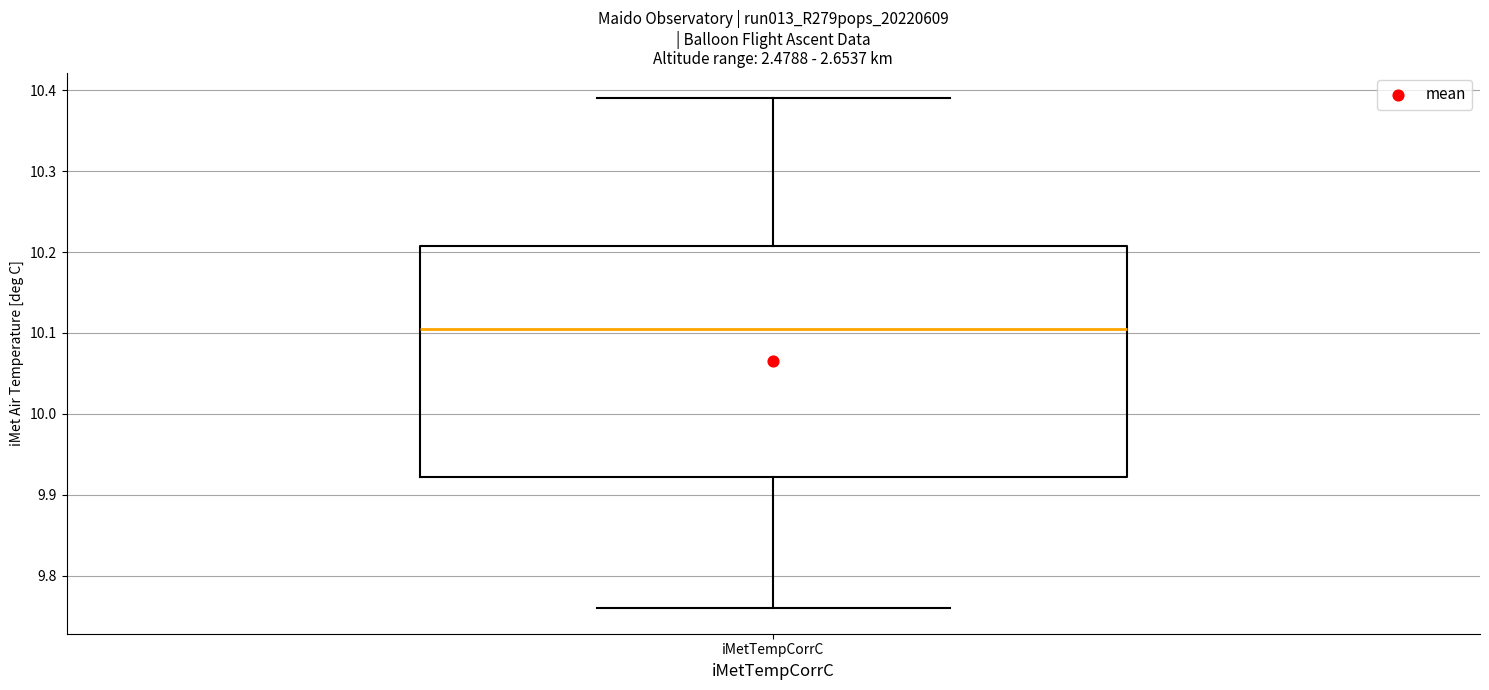

Read this box plot against the y-axis: the position of the median line, the range covered by the box, and the ends of both whiskers. The values are not printed on the chart, so give them approximately, as read against the axis.

median 10.11, box 9.92 to 10.21, whiskers 9.76 to 10.39